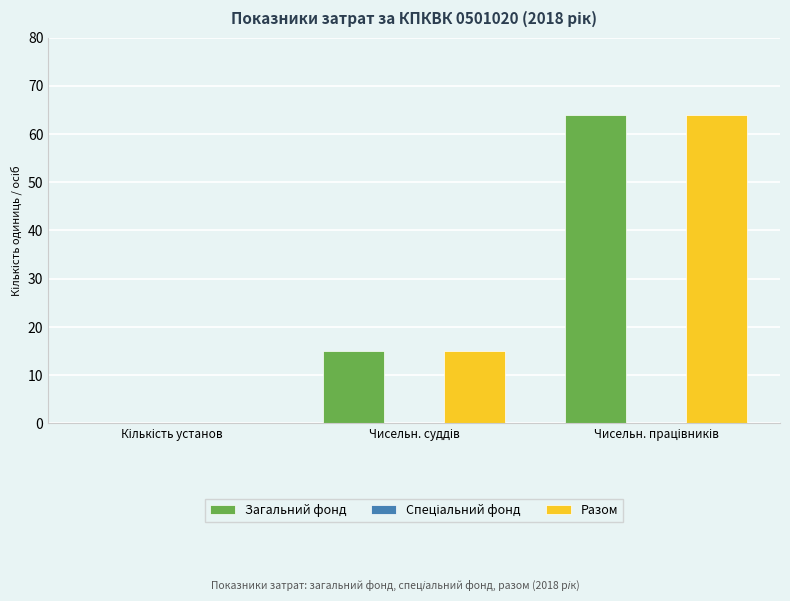

What is the maximum value for Разом?

64